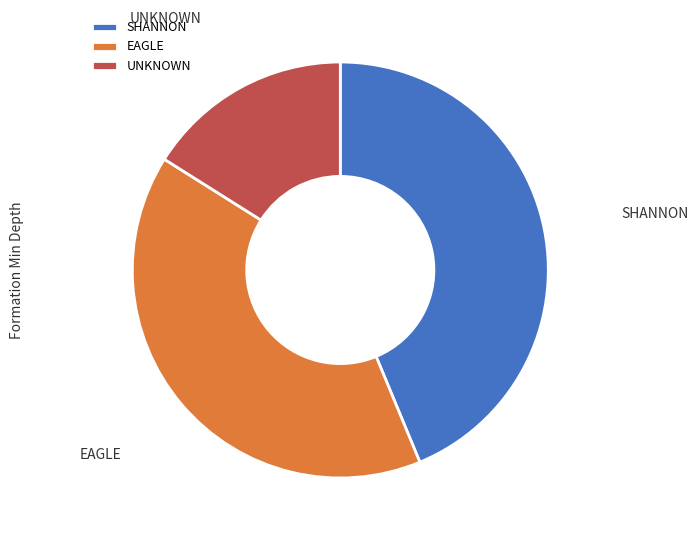

What is the largest slice in the pie chart?

SHANNON